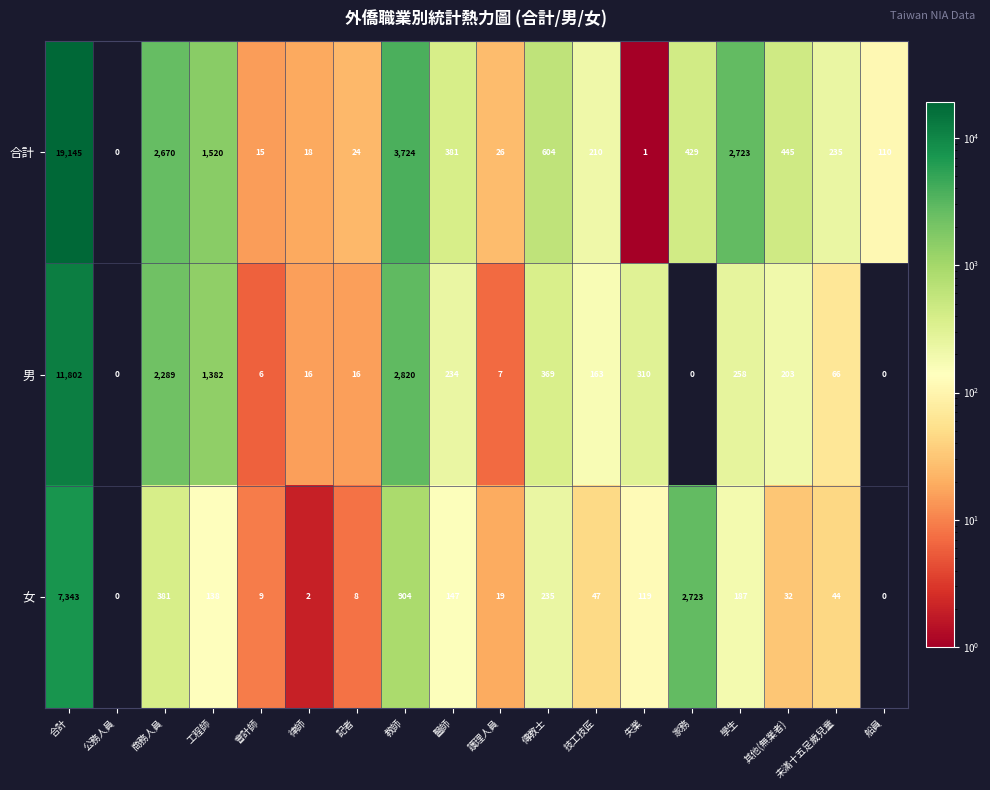

At how many categories does at least one series exceed 15765?

1